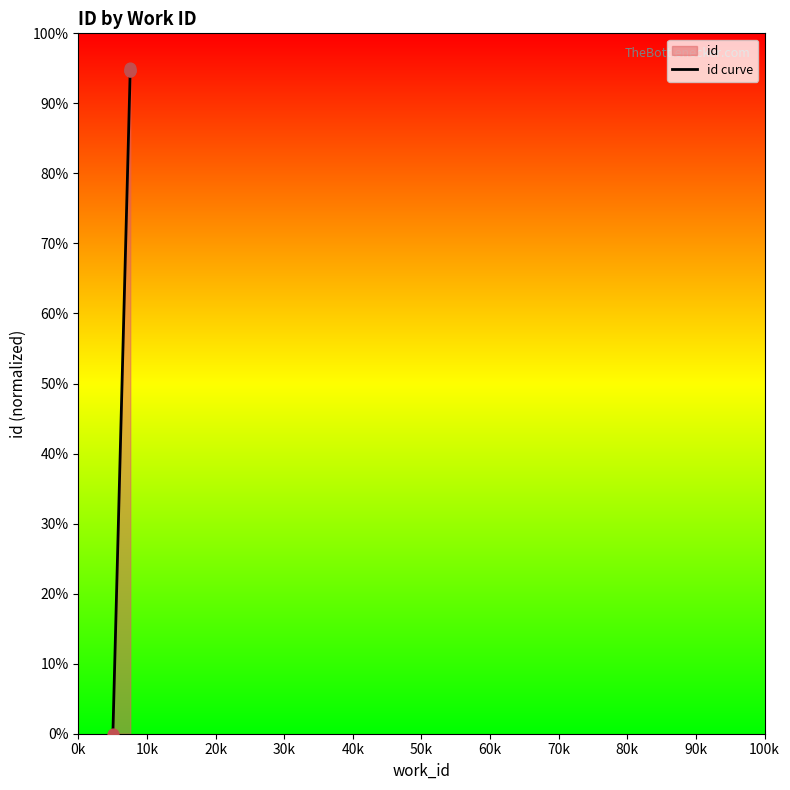

Between 20k and 50k, which is larger?

50k